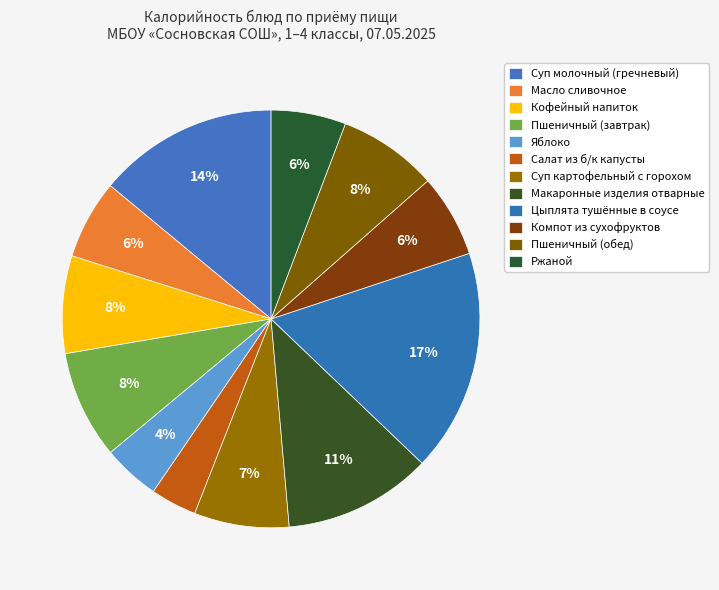

To the nearest percent, what percentage of the pie is Цыплята тушённые в соусе?

17%